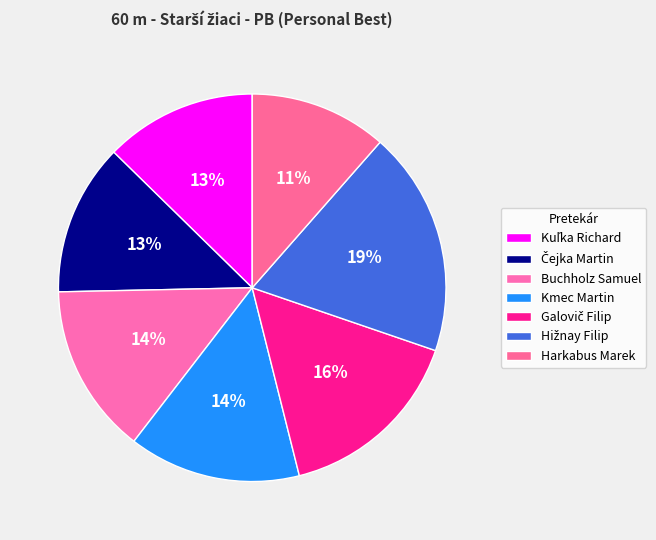

What is the total percentage of Galovič Filip and Hižnay Filip?

34.6%